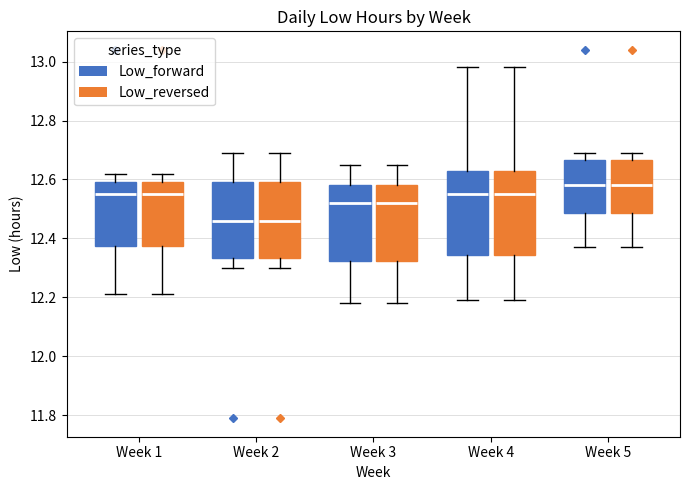

Reading left to right, read every box against the y-axis: the position of its median line, the range the box covers, and the ends of its whiskers. The values are not printed on the chart, so give them approximately, as read against the axis.

Week 1 (Low_forward): median 12.56, box 12.38 to 12.60, whiskers 12.22 to 12.62
Week 1 (Low_reversed): median 12.56, box 12.38 to 12.60, whiskers 12.22 to 12.62
Week 2 (Low_forward): median 12.46, box 12.34 to 12.60, whiskers 12.30 to 12.70
Week 2 (Low_reversed): median 12.46, box 12.34 to 12.60, whiskers 12.30 to 12.70
Week 3 (Low_forward): median 12.52, box 12.32 to 12.58, whiskers 12.18 to 12.66
Week 3 (Low_reversed): median 12.52, box 12.32 to 12.58, whiskers 12.18 to 12.66
Week 4 (Low_forward): median 12.56, box 12.34 to 12.64, whiskers 12.20 to 12.98
Week 4 (Low_reversed): median 12.56, box 12.34 to 12.64, whiskers 12.20 to 12.98
Week 5 (Low_forward): median 12.58, box 12.48 to 12.66, whiskers 12.38 to 12.70
Week 5 (Low_reversed): median 12.58, box 12.48 to 12.66, whiskers 12.38 to 12.70